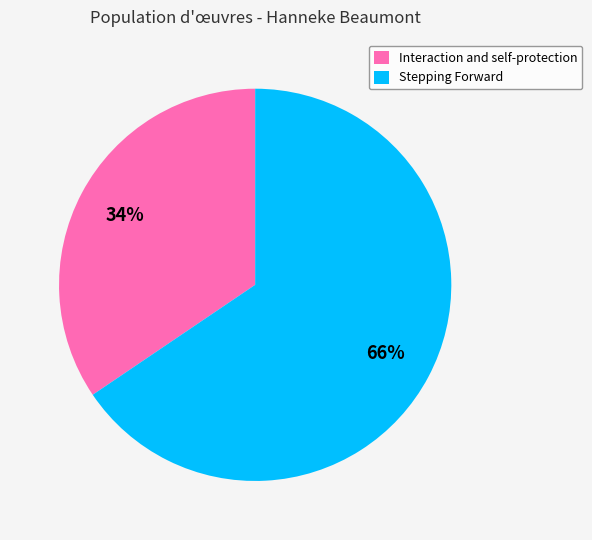

To the nearest percent, what is the combined percentage of Interaction and self-protection and Stepping Forward?

100%